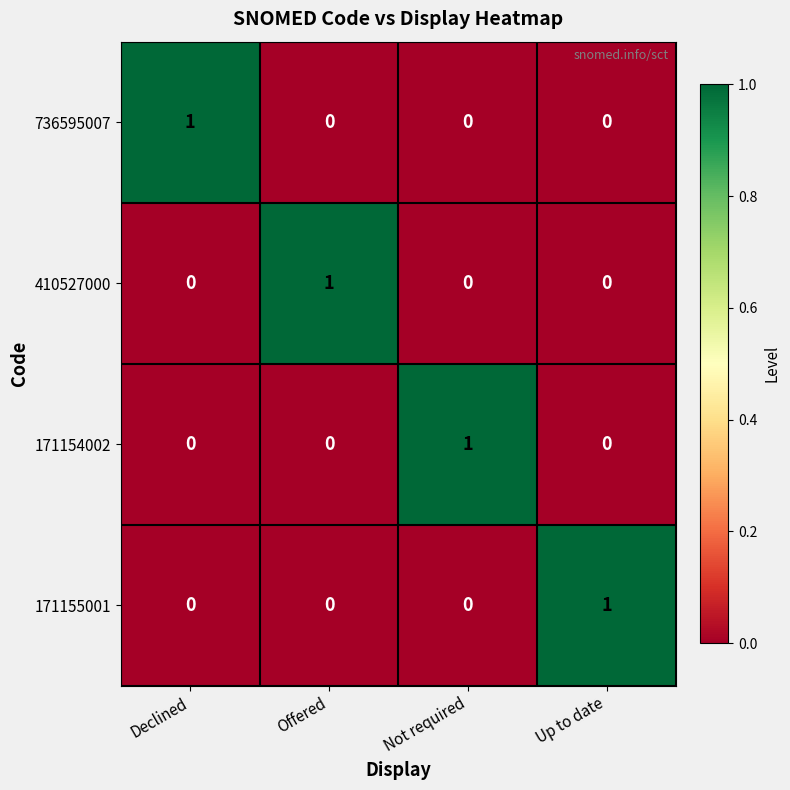

Is it true that 171155001 equals 0 at Offered?

True